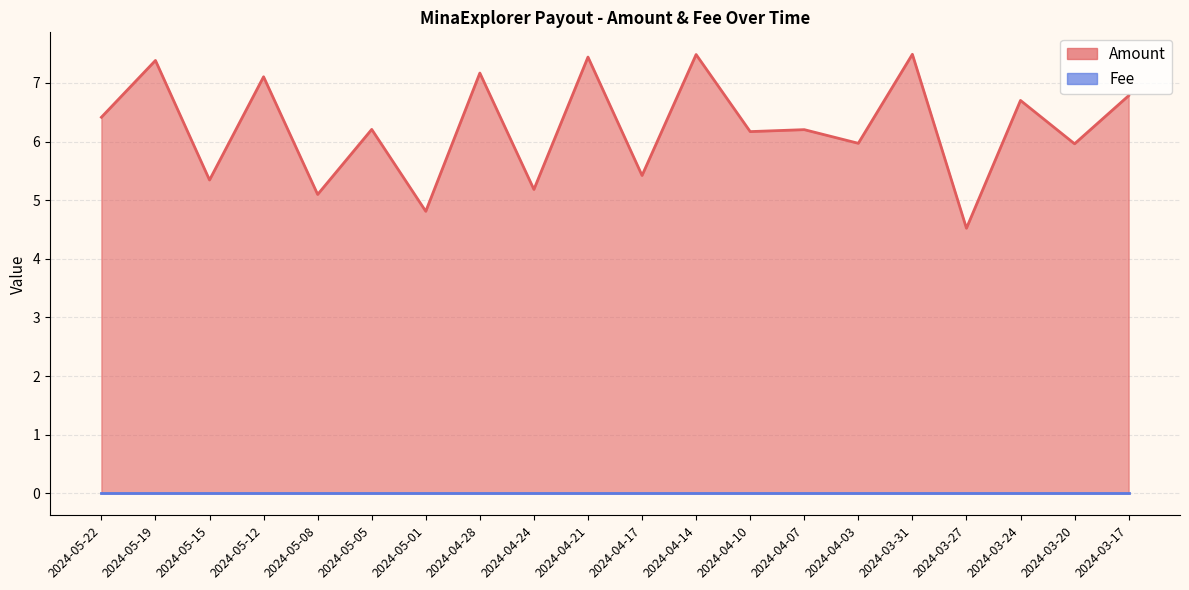

What is the average value?

6.2